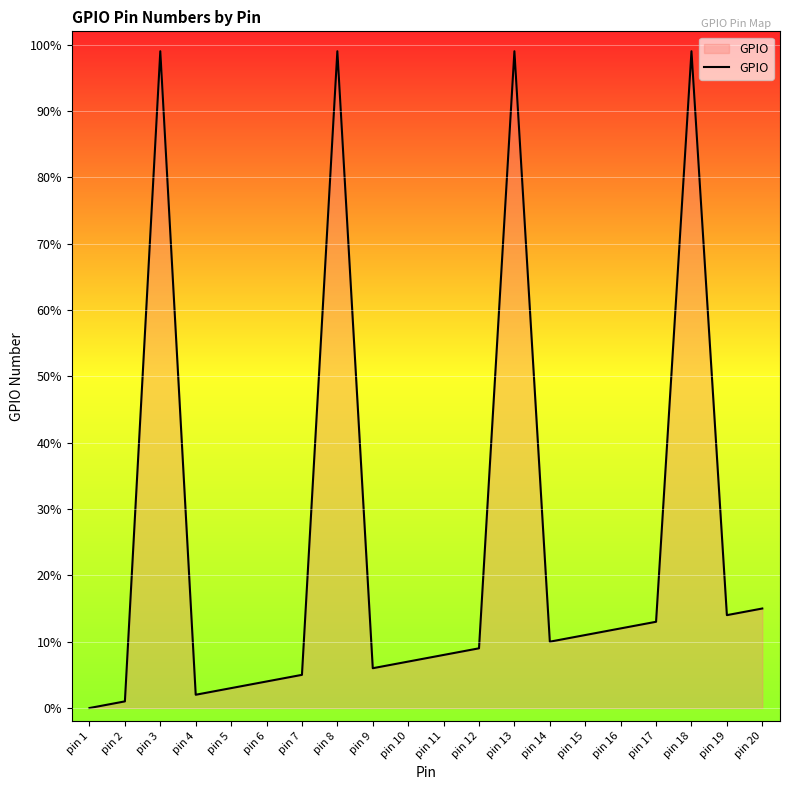

At which category does the data reach its first local valley?

pin 4